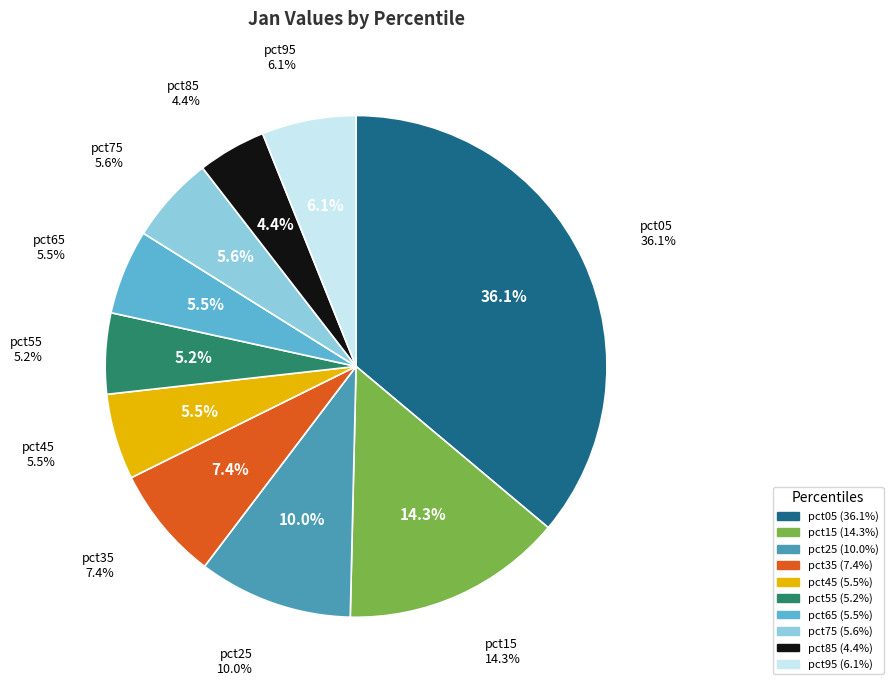

Is there a majority slice in this chart?

No